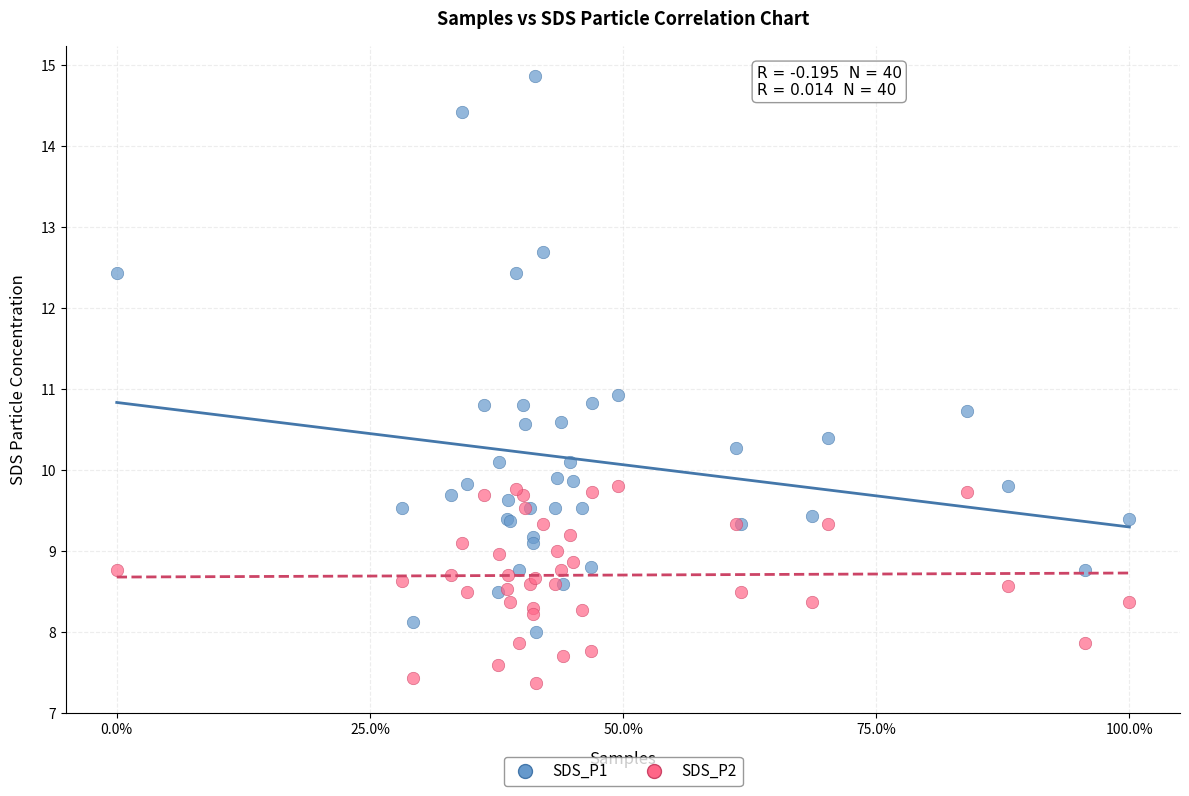

What are all the series names shown in the legend?

SDS_P1, SDS_P2